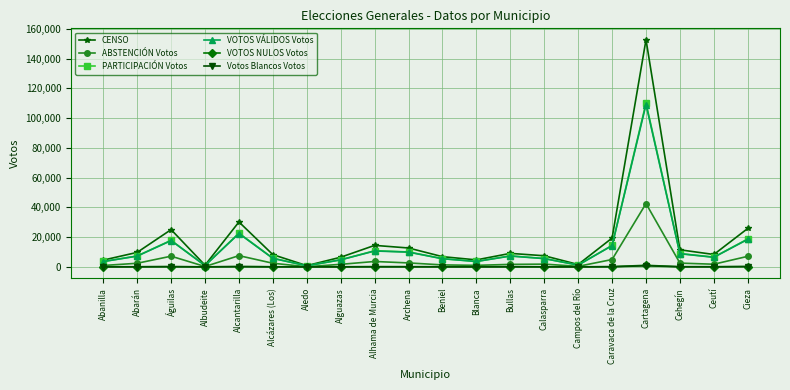

Is the value of VOTOS VÁLIDOS Votos at Cartagena greater than the value of ABSTENCIÓN Votos at Archena?

Yes